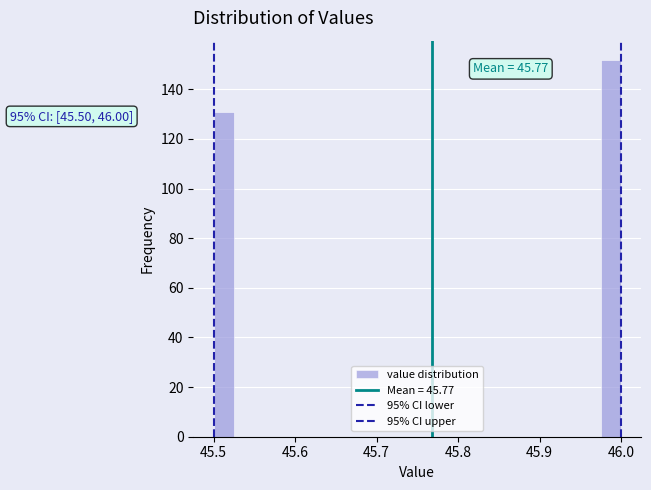

Around what value on the x-axis is the tallest bar? Give the approximate position of its centre, as read against the axis.

45.99